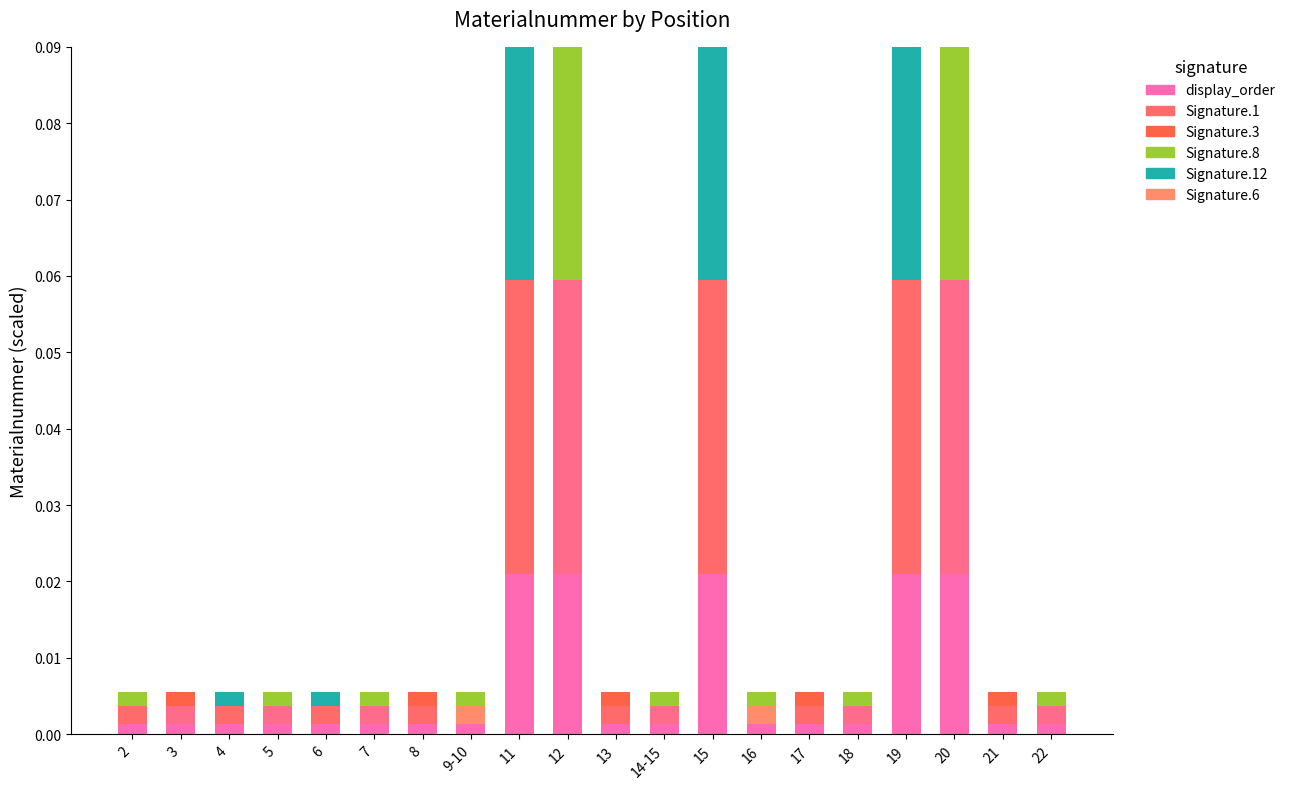

Is it true that Signature.8 equals 0.0 at 4?

True